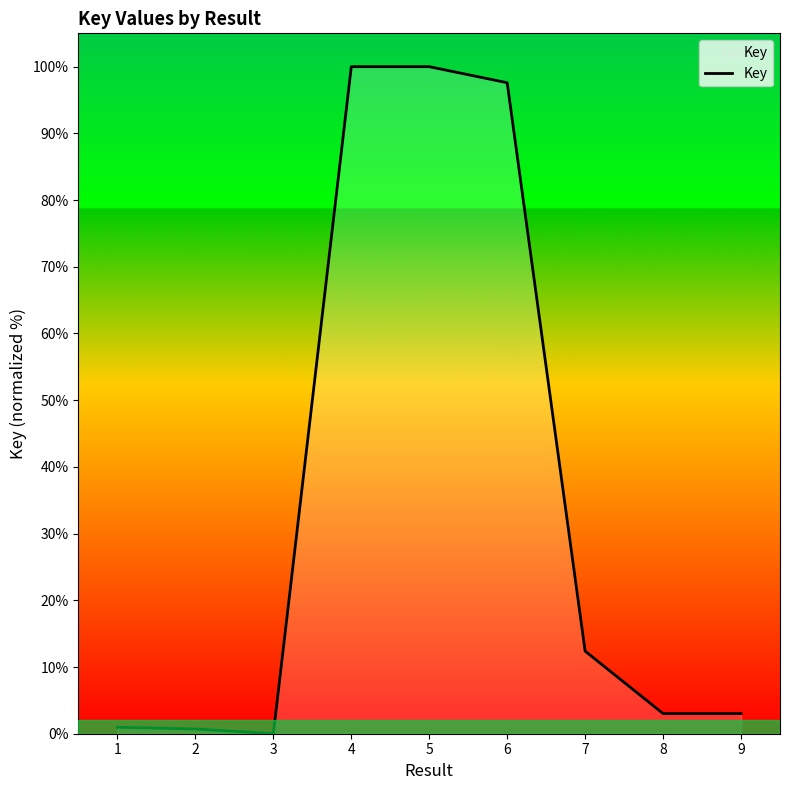

Which has a higher value, 9 or 3?

9